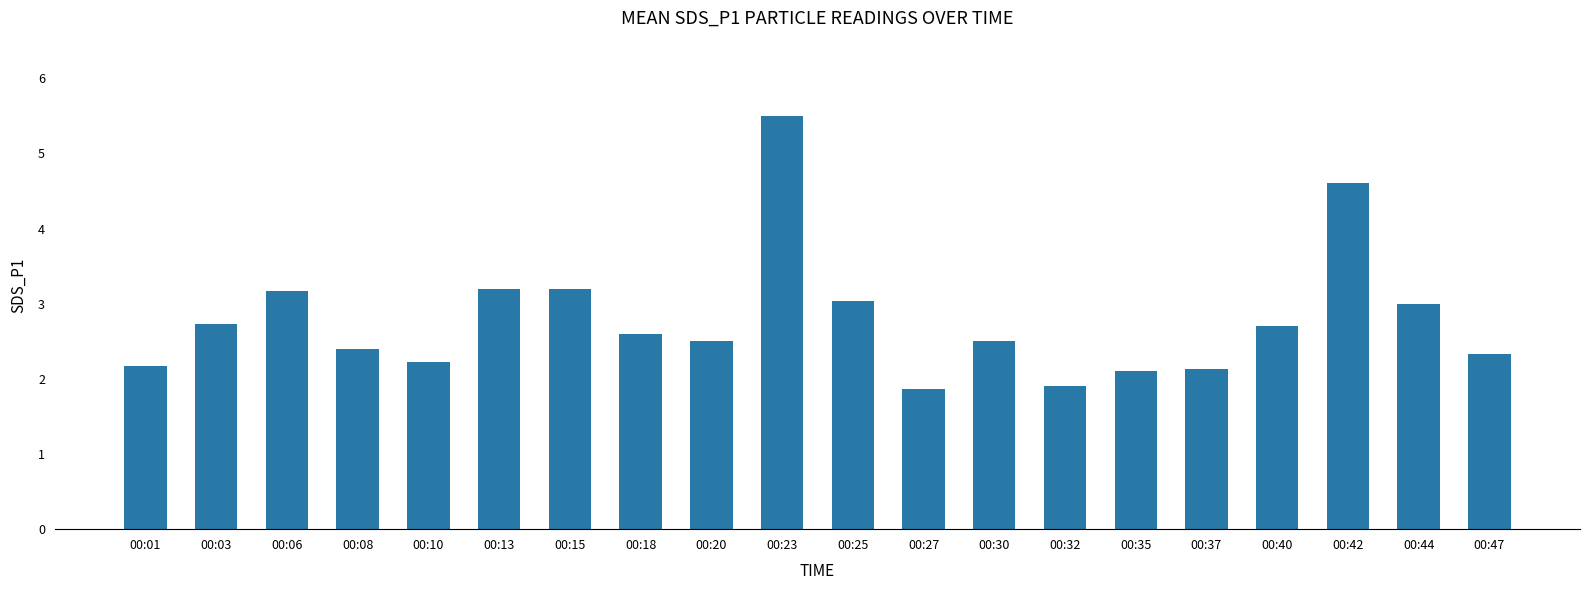

At which label does the data first exceed 2?

00:01